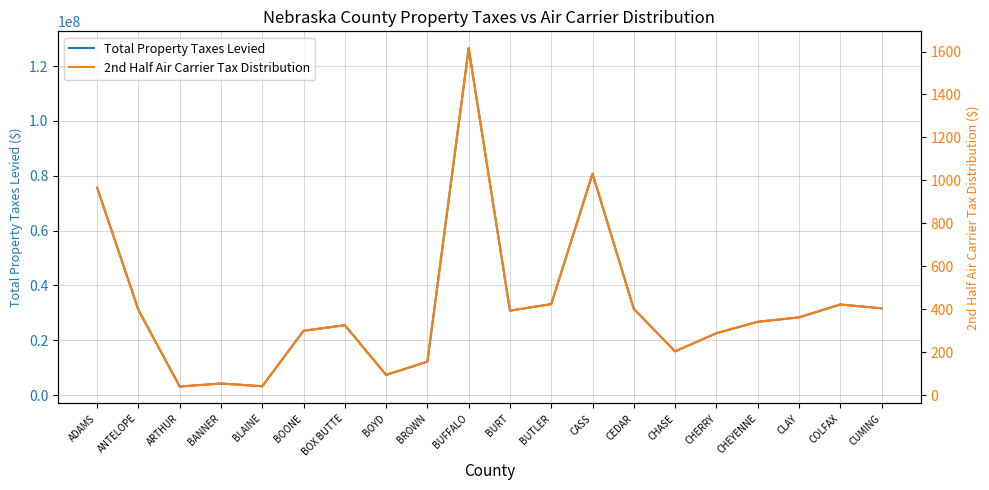

Reading right to left, transcribe all the data shown in this chart.

Total Property Taxes Levied: 31658311.8	33058285.4	28345266.6	26742831.4	22568645.3	15958680.5	31445511.3	80740555.5	33191318.3	30801364.6	126500967.9	12203803.3	7371680.2	25492420.4	23470574.1	3241104.0	4229030.4	3138833.6	31064987.8	75637359.9
2nd Half Air Carrier Tax Distribution: 404.3	422.1	361.9	341.5	288.2	203.8	401.5	1031.0	423.8	393.3	1615.3	155.8	94.1	325.5	299.7	41.4	54.0	40.1	396.7	965.8